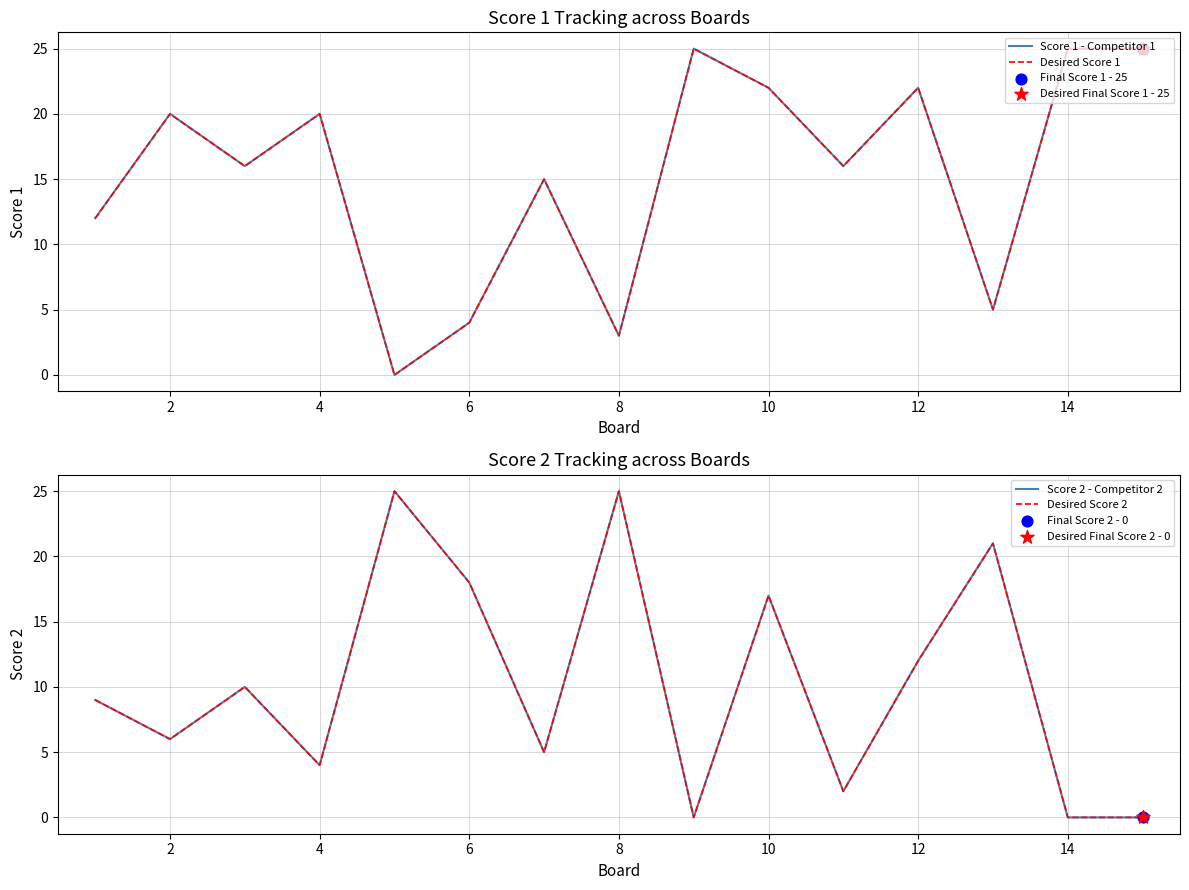

Which series has the largest total across all categories?

Score 1 - Competitor 1